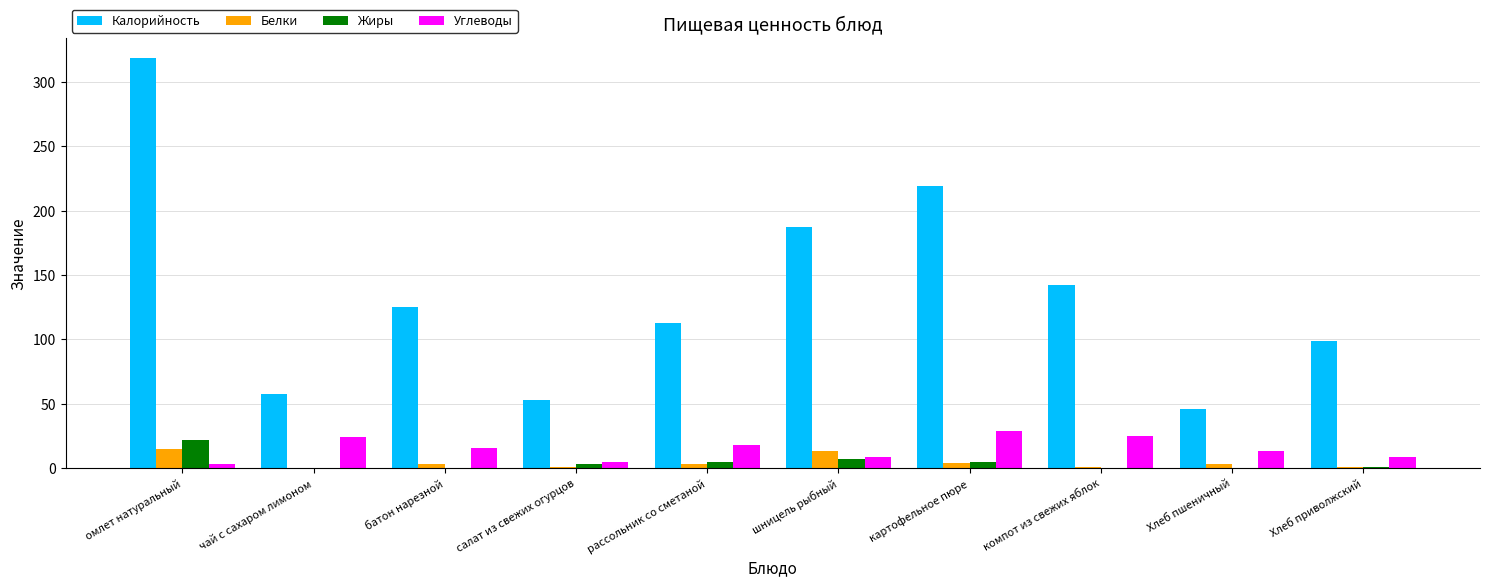

What is the sum of all Углеводы values?

151.0